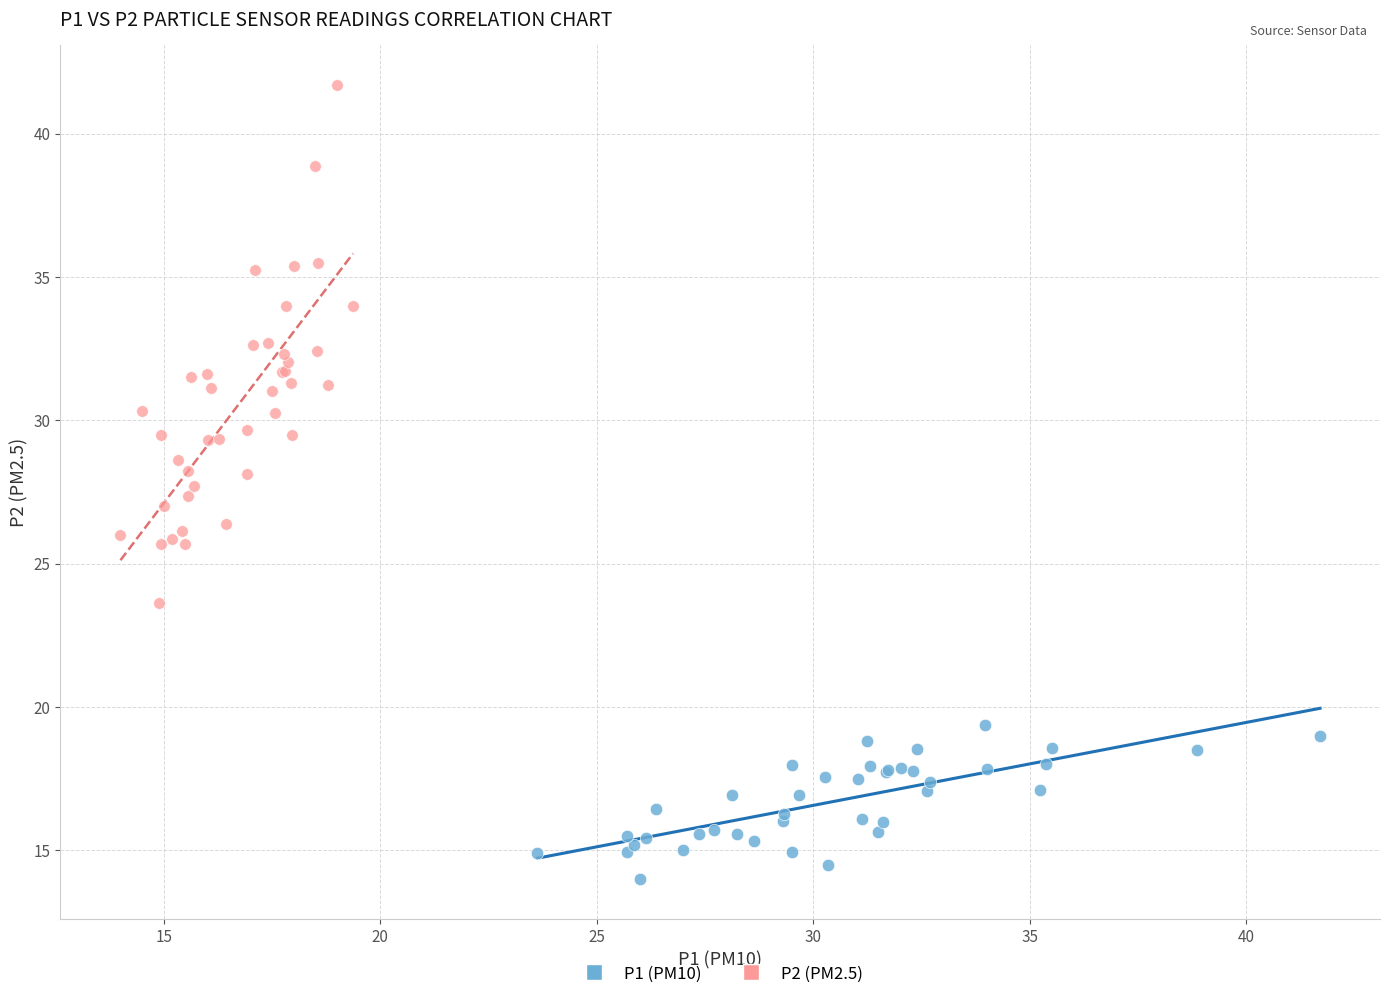

Which series contains the highest Y value?

P2 (PM2.5)